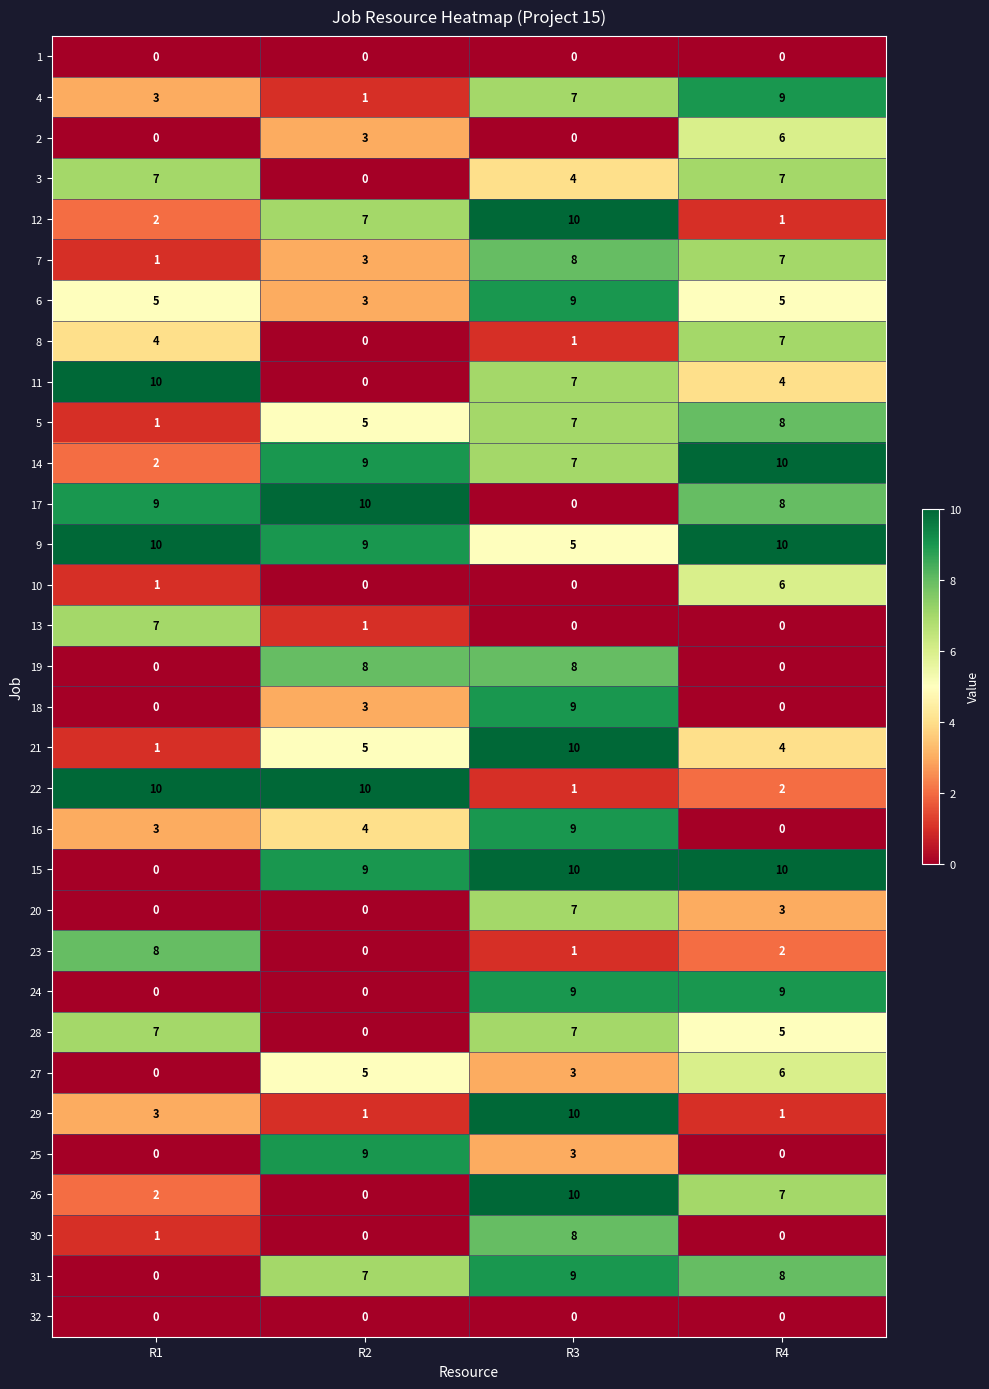

What is the spread (max minus min) of values at R4?

10